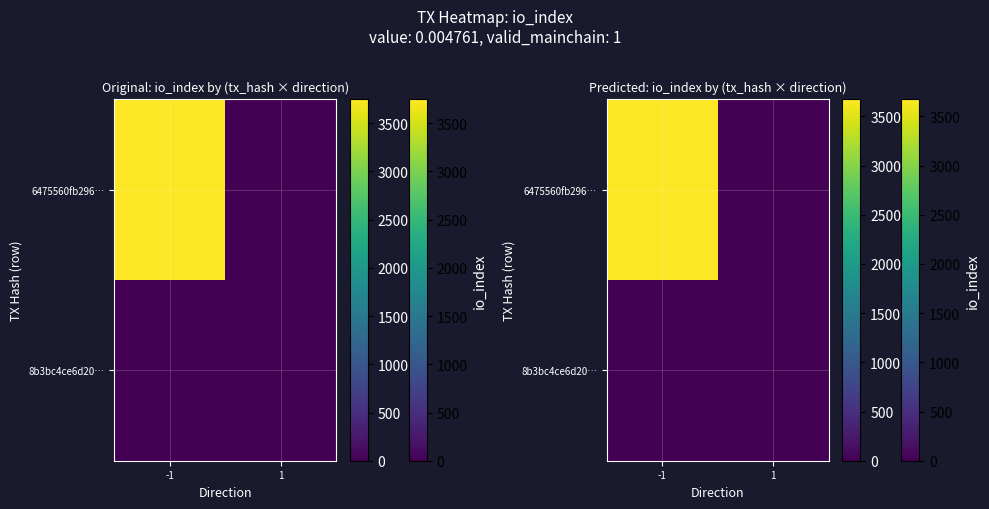

What is the maximum value for 6475560fb296…?

3674.0